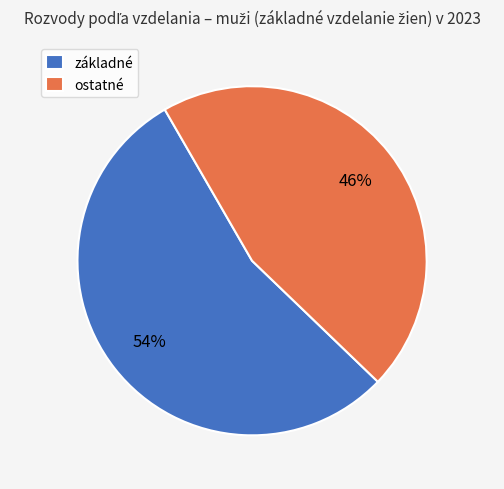

True or false: ostatné accounts for 31% of the total.

False